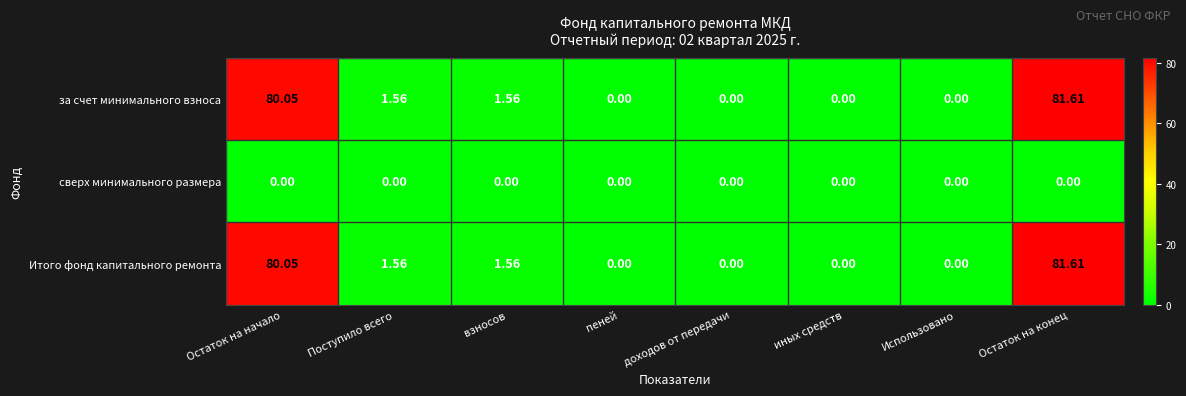

Which label corresponds to the largest value in the chart?

Остаток на конец